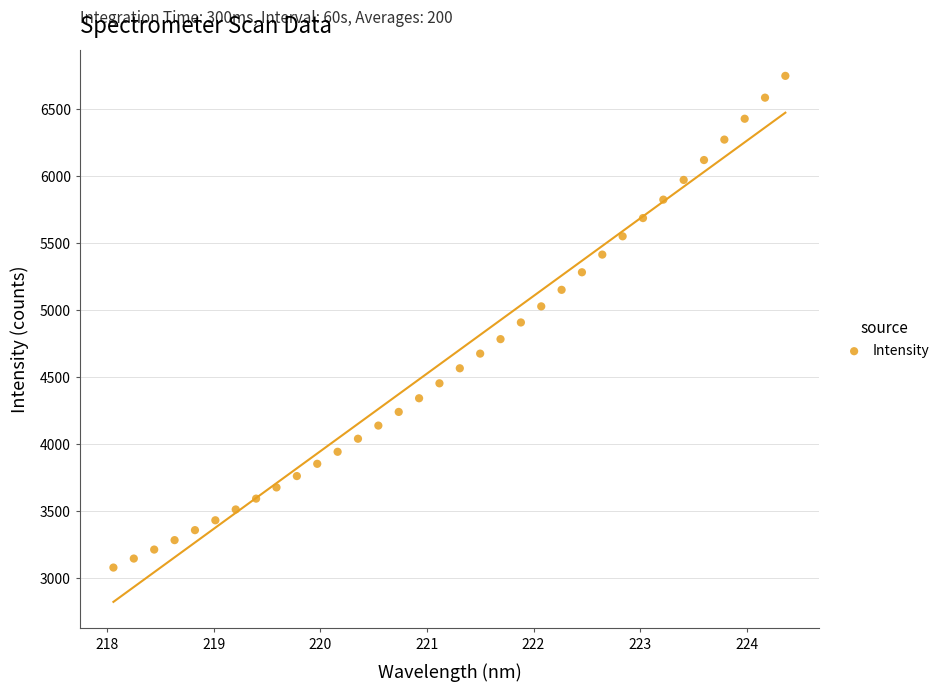

How many points are shown in the scatter plot?

34